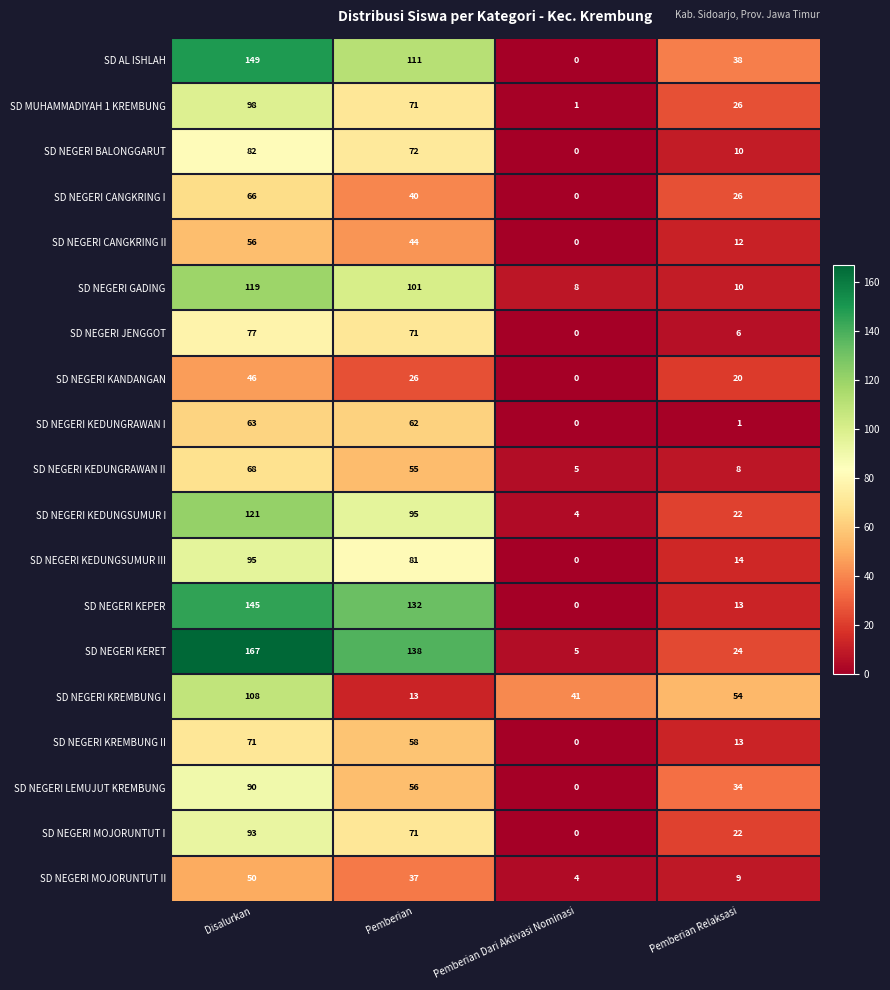

Which series has the widest spread of values?

SD NEGERI KERET